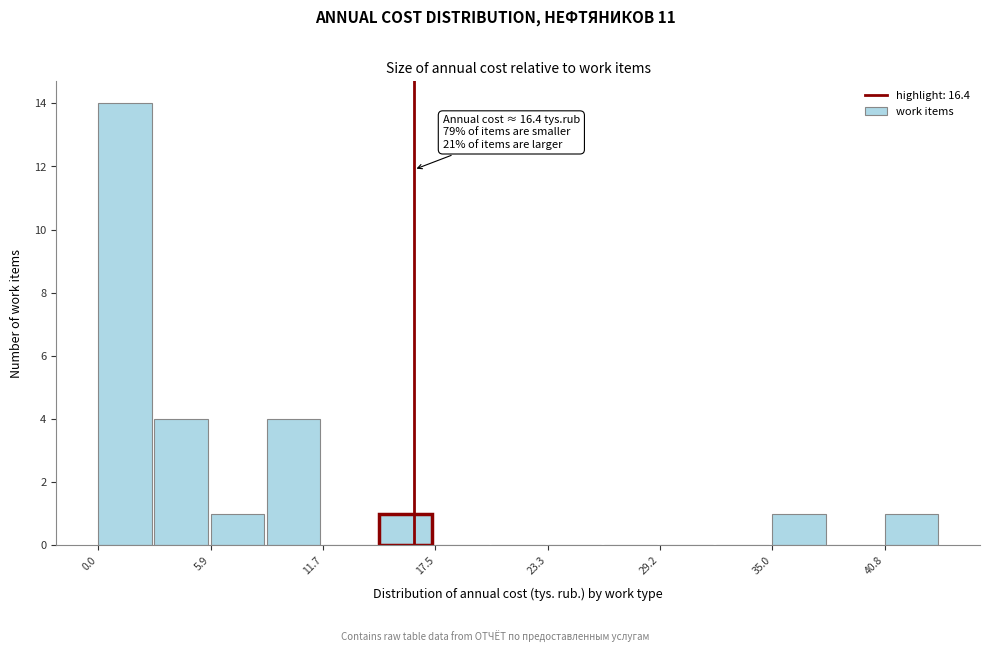

Read against the x-axis, roughly where is the centre of the tallest bar?

1